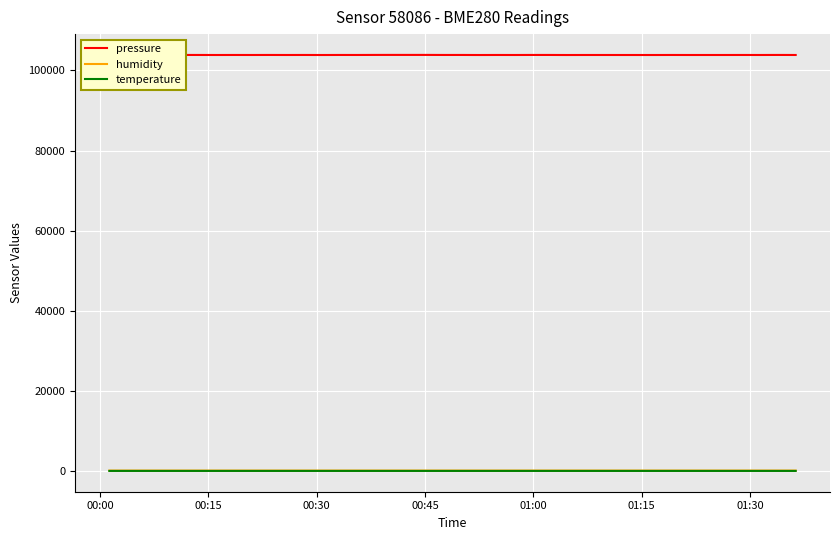

Which series has the widest spread of values?

pressure